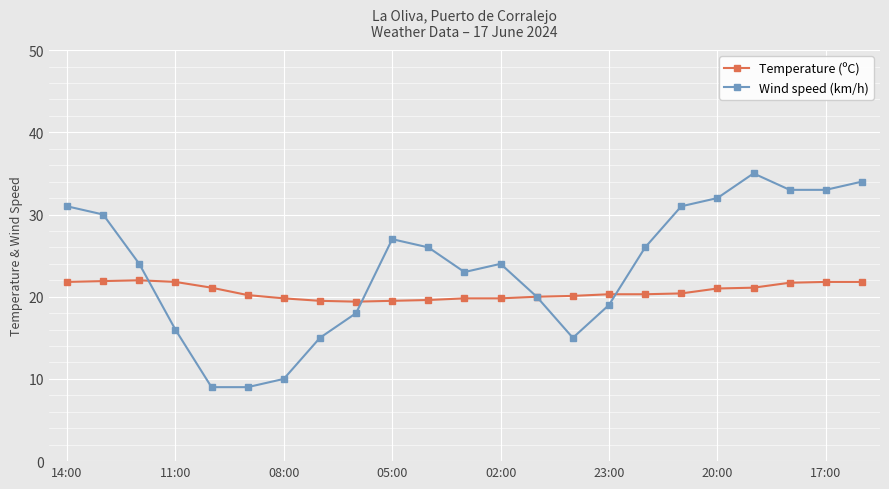

What is the sum of all Wind speed (km/h) values?

540.0